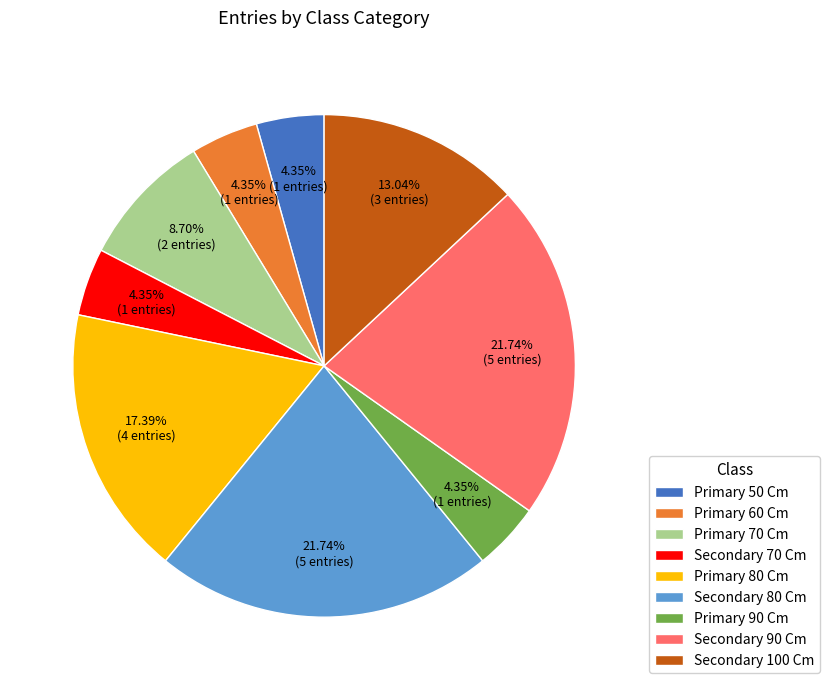

To the nearest percent, what is the average slice percentage?

11%